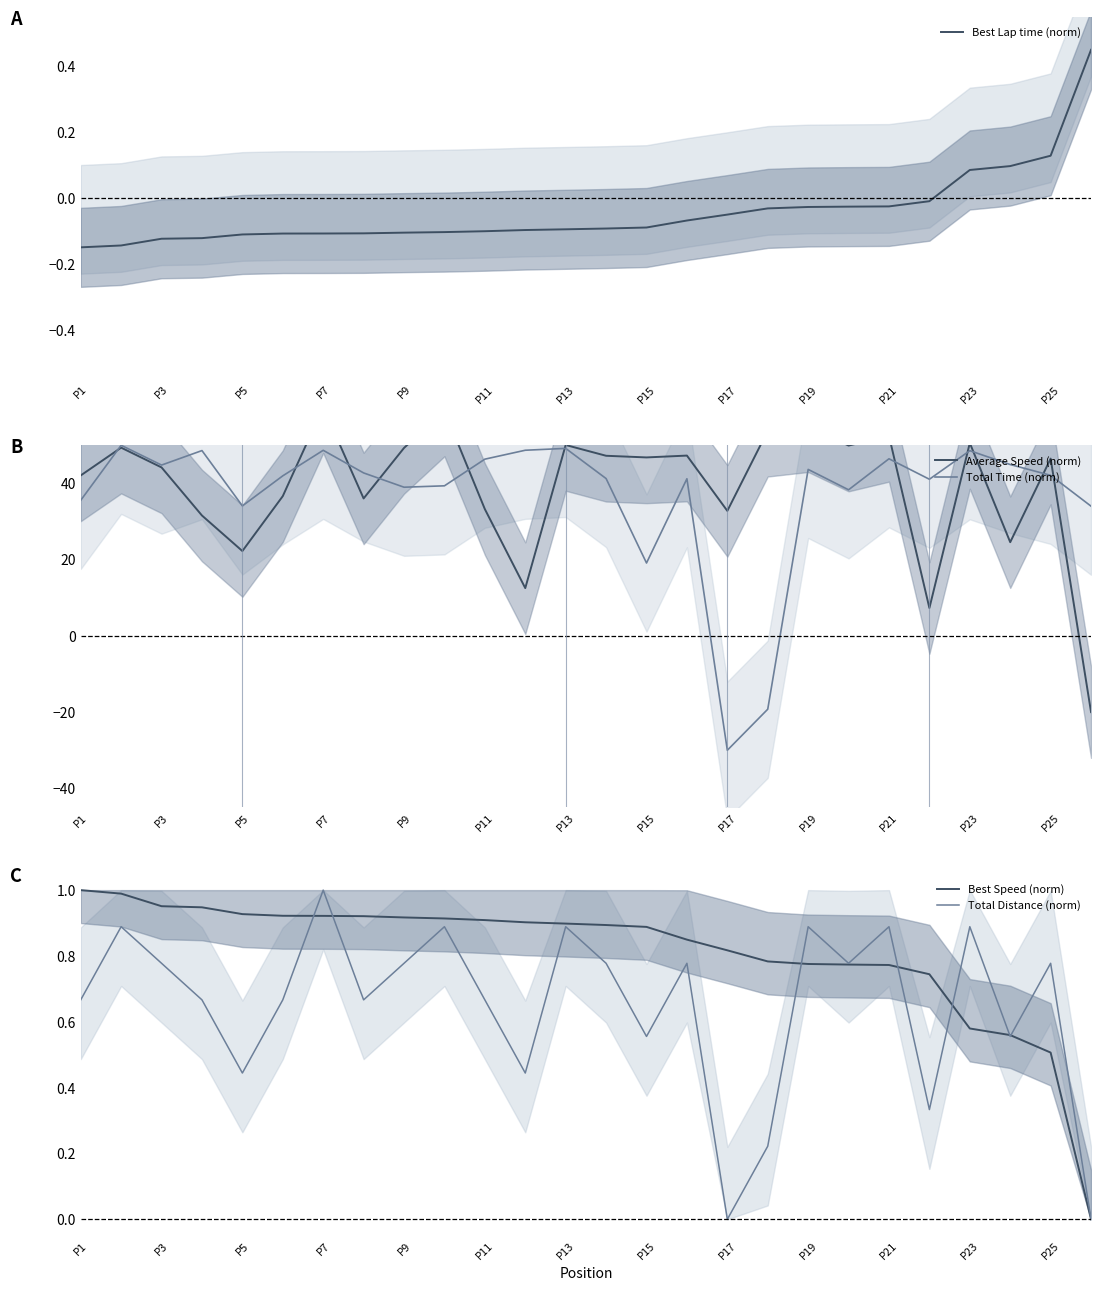

What is the value of the Best Lap time (norm) point at the 11th from the left?

-0.1